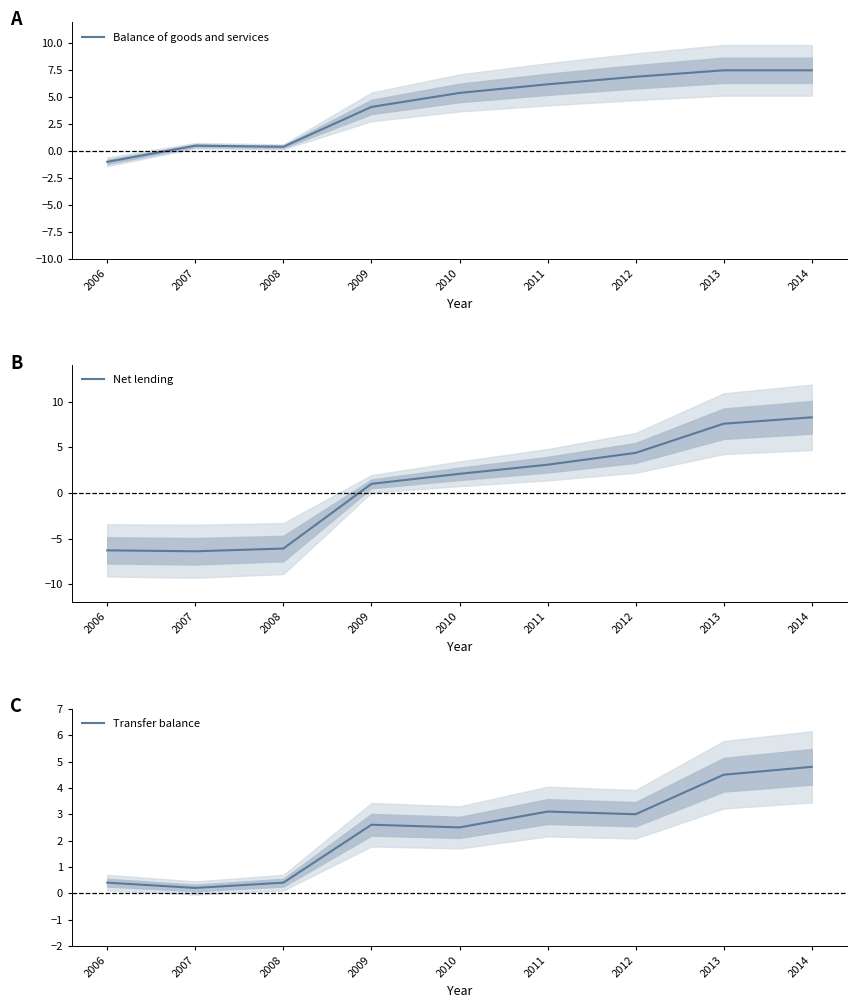

How many values in the Balance of goods and services series exceed 5?

5